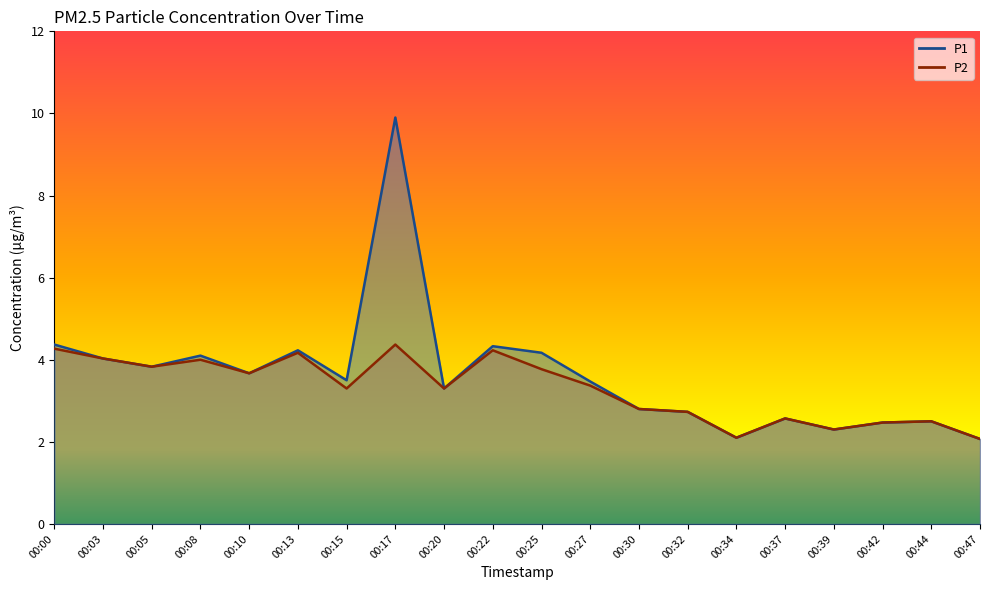

Reading left to right, list all the values displayed in this chart.

P1: 00:00=4.4	00:03=4.0	00:05=3.8	00:08=4.1	00:10=3.7	00:13=4.2	00:15=3.5	00:17=9.9	00:20=3.3	00:22=4.3	00:25=4.2	00:27=3.5	00:30=2.8	00:32=2.7	00:34=2.1	00:37=2.6	00:39=2.3	00:42=2.5	00:44=2.5	00:47=2.1
P2: 00:00=4.3	00:03=4.0	00:05=3.8	00:08=4.0	00:10=3.7	00:13=4.2	00:15=3.3	00:17=4.4	00:20=3.3	00:22=4.2	00:25=3.8	00:27=3.4	00:30=2.8	00:32=2.7	00:34=2.1	00:37=2.6	00:39=2.3	00:42=2.5	00:44=2.5	00:47=2.1